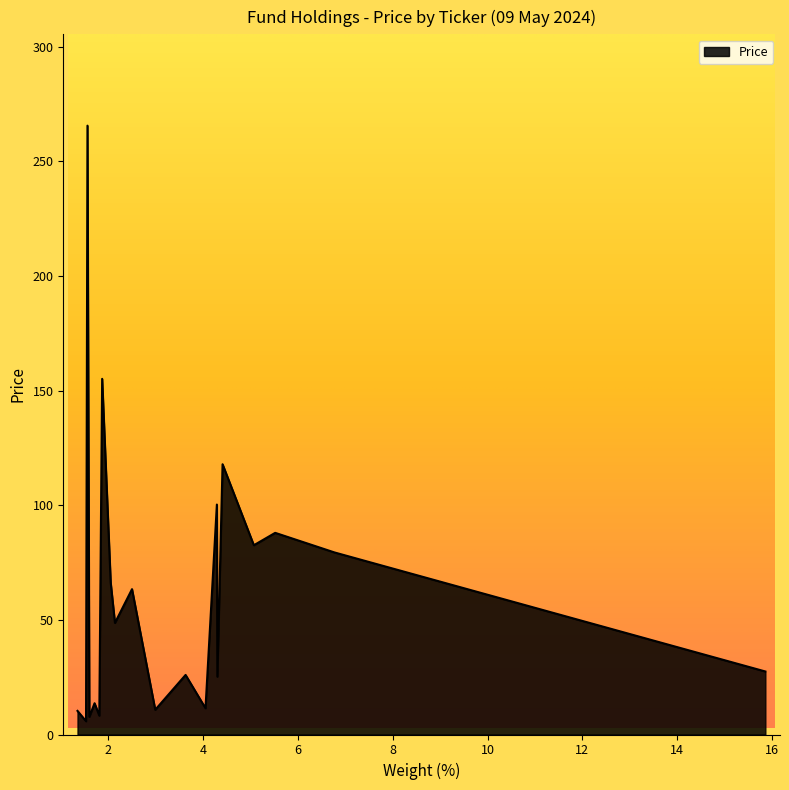

Which category has the lowest value across all series?

COL